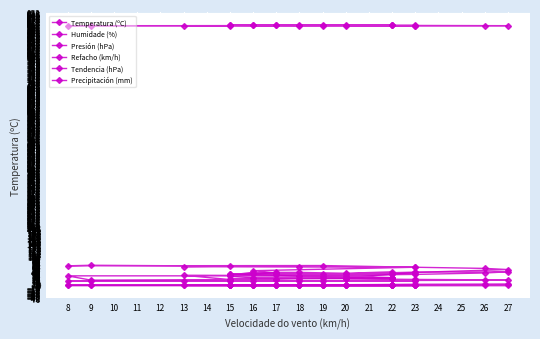

What is the highest value of the Humidade (%) series?

69.0